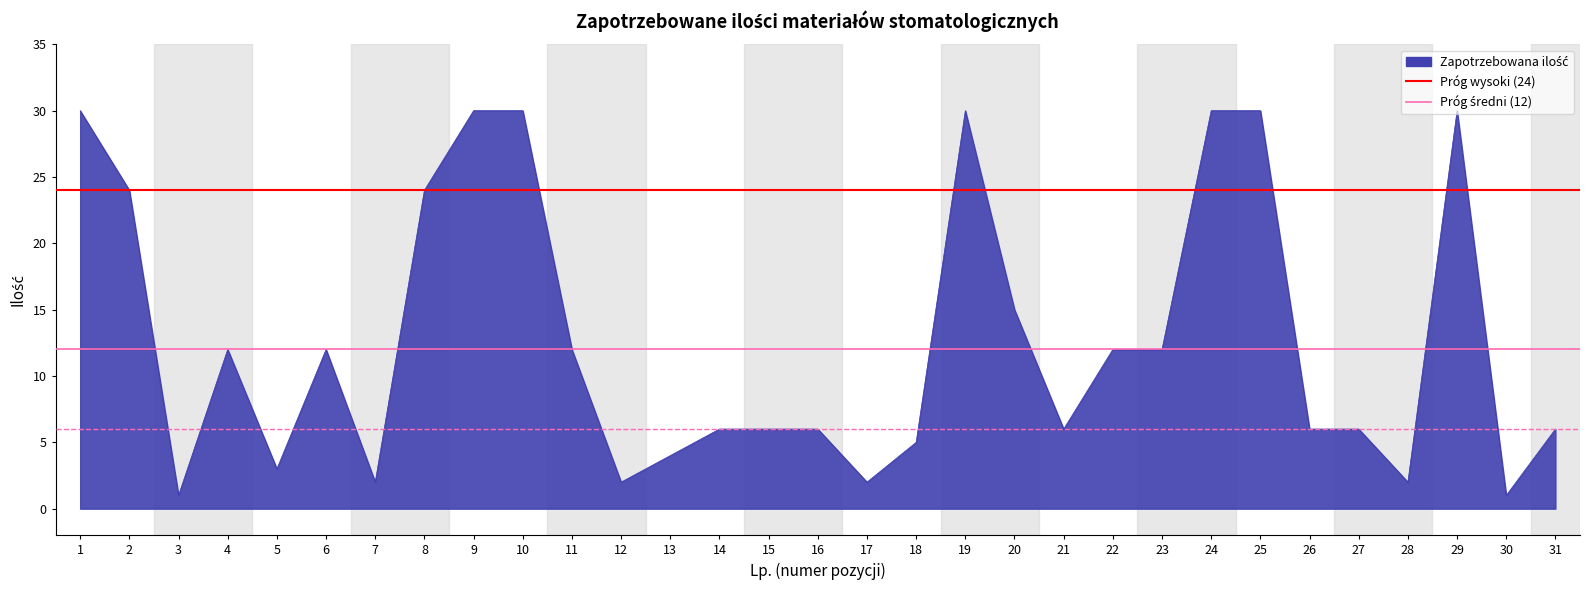

Where does the data first go above 6?

1